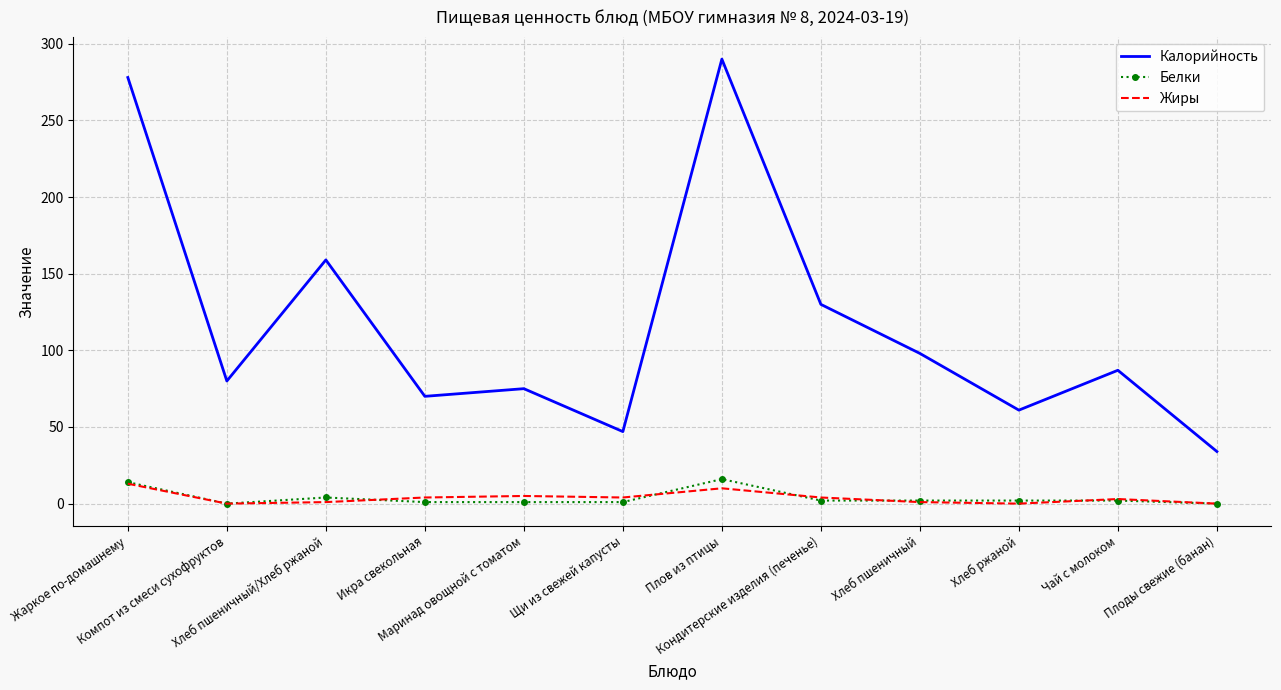

Which series has the largest total across all categories?

Калорийность